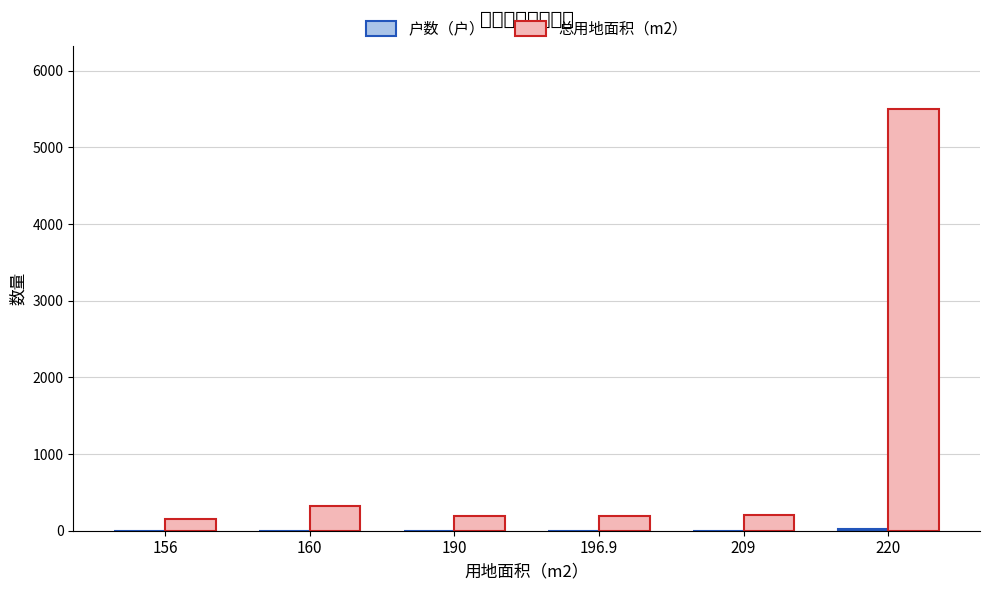

Which series has the largest total across all categories?

总用地面积（m2）